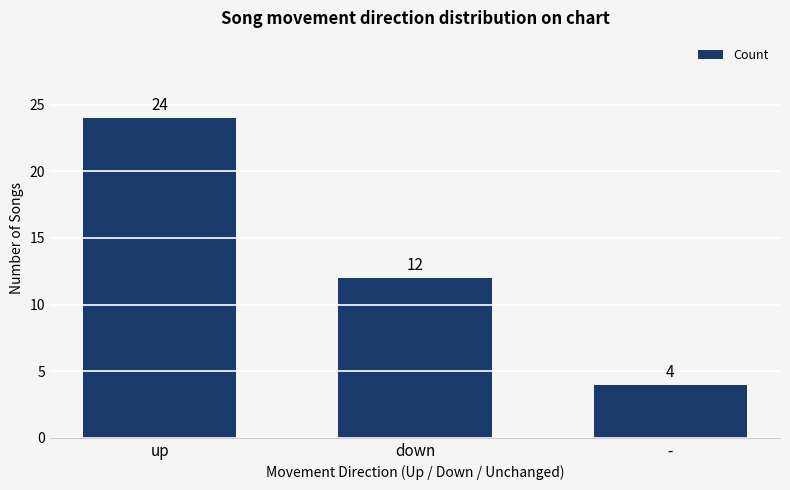

What is the minimum value shown in the chart?

4